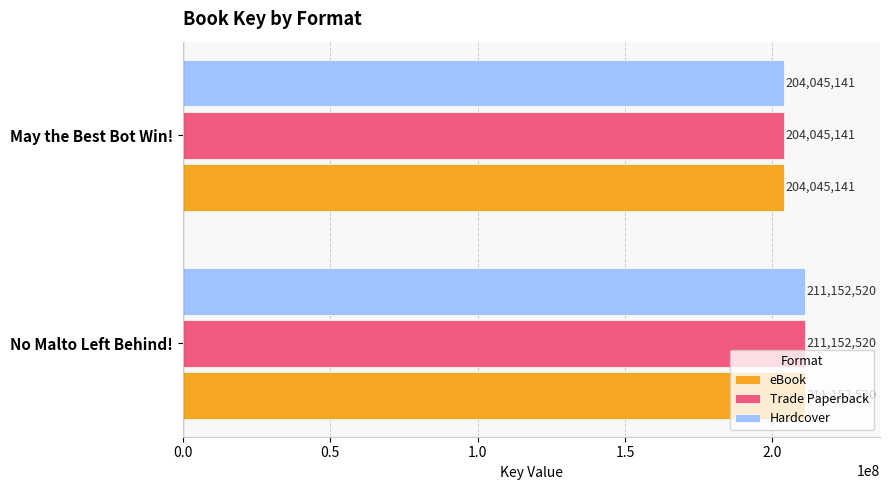

Is it true that Hardcover equals 340907720 at No Malto Left Behind!?

False